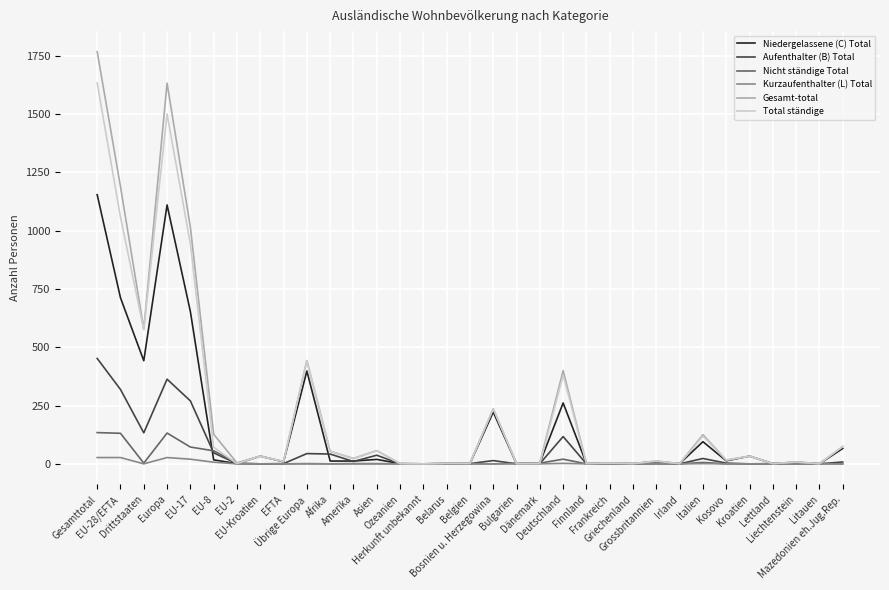

Reading left to right, extract all data points from this chart.

Niedergelassene (C) Total: Gesamttotal=1154	EU-28/EFTA=712	Drittstaaten=442	Europa=1110	EU-17=653	EU-8=17	EU-2=1	EU-Kroatien=33	EFTA=9	Übrige Europa=398	Afrika=12	Amerika=12	Asien=19	Ozeanien=1	Herkunft unbekannt=0	Belarus=2	Belgien=1	Bosnien u. Herzegowina=222	Bulgarien=0	Dänemark=4	Deutschland=261	Finnland=1	Frankreich=2	Griechenland=1	Grossbritannien=10	Irland=1	Italien=95	Kosovo=13	Kroatien=33	Lettland=1	Liechtenstein=7	Litauen=0	Mazedonien eh.Jug.Rep.=66
Aufenthalter (B) Total: Gesamttotal=452	EU-28/EFTA=319	Drittstaaten=133	Europa=363	EU-17=270	EU-8=47	EU-2=1	EU-Kroatien=0	EFTA=1	Übrige Europa=44	Afrika=42	Amerika=10	Asien=37	Ozeanien=0	Herkunft unbekannt=0	Belarus=0	Belgien=1	Bosnien u. Herzegowina=14	Bulgarien=0	Dänemark=1	Deutschland=117	Finnland=0	Frankreich=1	Griechenland=0	Grossbritannien=2	Irland=0	Italien=23	Kosovo=3	Kroatien=0	Lettland=1	Liechtenstein=1	Litauen=0	Mazedonien eh.Jug.Rep.=8
Nicht ständige Total: Gesamttotal=134	EU-28/EFTA=131	Drittstaaten=3	Europa=132	EU-17=72	EU-8=56	EU-2=3	EU-Kroatien=0	EFTA=0	Übrige Europa=1	Afrika=0	Amerika=1	Asien=1	Ozeanien=0	Herkunft unbekannt=0	Belarus=0	Belgien=0	Bosnien u. Herzegowina=0	Bulgarien=2	Dänemark=3	Deutschland=20	Finnland=0	Frankreich=2	Griechenland=0	Grossbritannien=0	Irland=0	Italien=6	Kosovo=0	Kroatien=0	Lettland=0	Liechtenstein=0	Litauen=1	Mazedonien eh.Jug.Rep.=0
Kurzaufenthalter (L) Total: Gesamttotal=27	EU-28/EFTA=27	Drittstaaten=0	Europa=27	EU-17=20	EU-8=7	EU-2=0	EU-Kroatien=0	EFTA=0	Übrige Europa=0	Afrika=0	Amerika=0	Asien=0	Ozeanien=0	Herkunft unbekannt=0	Belarus=0	Belgien=1	Bosnien u. Herzegowina=0	Bulgarien=0	Dänemark=0	Deutschland=2	Finnland=0	Frankreich=0	Griechenland=0	Grossbritannien=0	Irland=0	Italien=1	Kosovo=0	Kroatien=0	Lettland=0	Liechtenstein=0	Litauen=0	Mazedonien eh.Jug.Rep.=0
Gesamt-total: Gesamttotal=1767	EU-28/EFTA=1189	Drittstaaten=578	Europa=1632	EU-17=1015	EU-8=127	EU-2=4	EU-Kroatien=33	EFTA=10	Übrige Europa=443	Afrika=54	Amerika=23	Asien=57	Ozeanien=1	Herkunft unbekannt=0	Belarus=2	Belgien=3	Bosnien u. Herzegowina=236	Bulgarien=2	Dänemark=4	Deutschland=400	Finnland=1	Frankreich=5	Griechenland=1	Grossbritannien=12	Irland=1	Italien=125	Kosovo=16	Kroatien=33	Lettland=1	Liechtenstein=8	Litauen=1	Mazedonien eh.Jug.Rep.=74
Total ständige: Gesamttotal=1633	EU-28/EFTA=1058	Drittstaaten=575	Europa=1500	EU-17=943	EU-8=71	EU-2=1	EU-Kroatien=33	EFTA=10	Übrige Europa=442	Afrika=54	Amerika=22	Asien=56	Ozeanien=1	Herkunft unbekannt=0	Belarus=2	Belgien=1	Bosnien u. Herzegowina=236	Bulgarien=0	Dänemark=1	Deutschland=380	Finnland=1	Frankreich=3	Griechenland=1	Grossbritannien=12	Irland=1	Italien=119	Kosovo=16	Kroatien=33	Lettland=1	Liechtenstein=8	Litauen=0	Mazedonien eh.Jug.Rep.=74